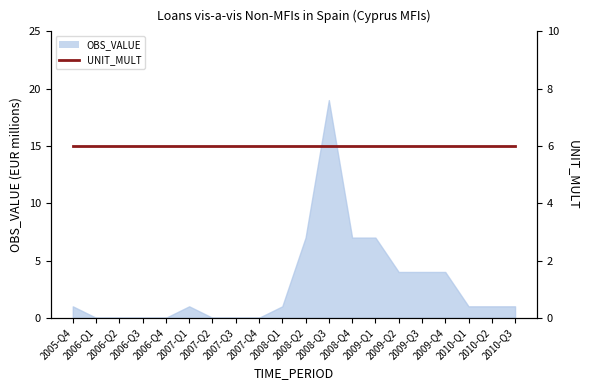

What is the difference between the maximum and minimum values?

19